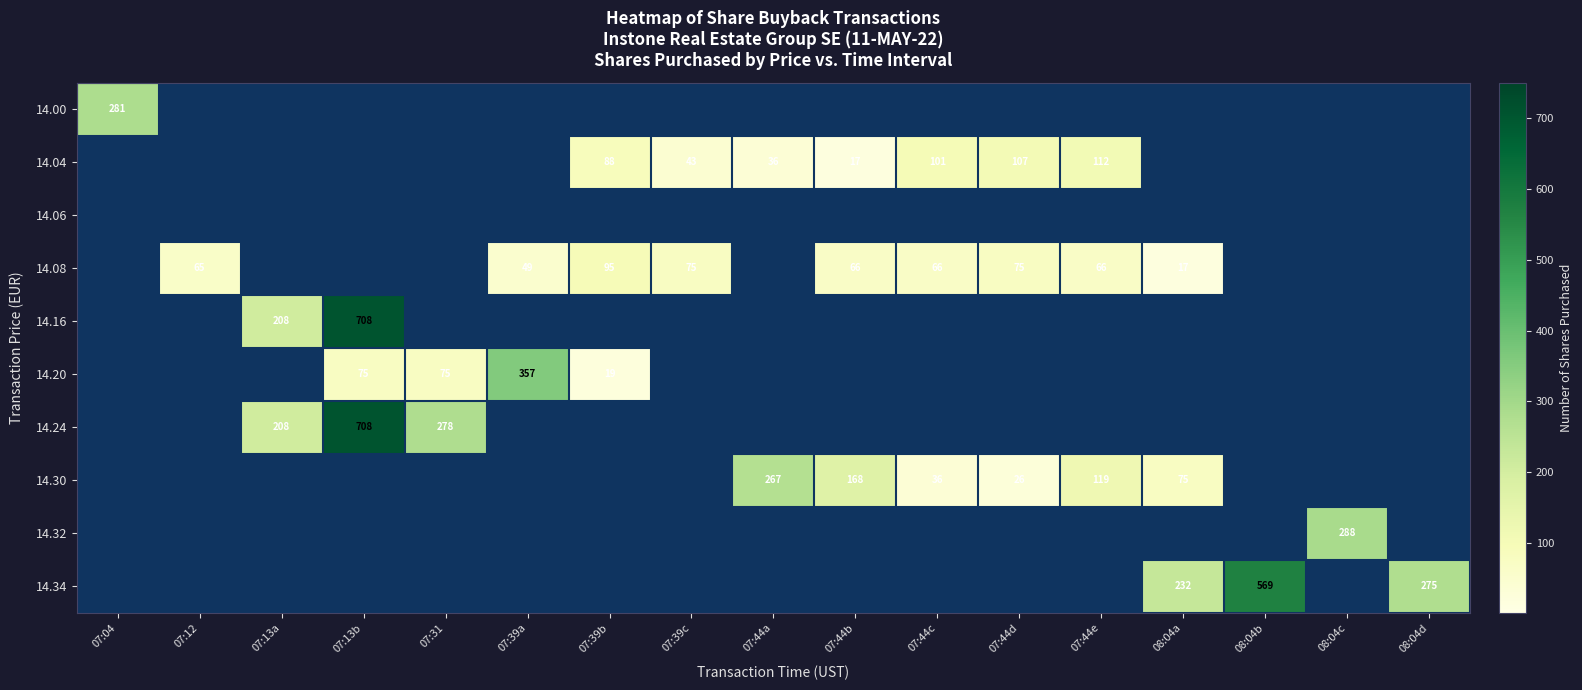

Is it true that 14.16 equals 708 at 07:13b?

True